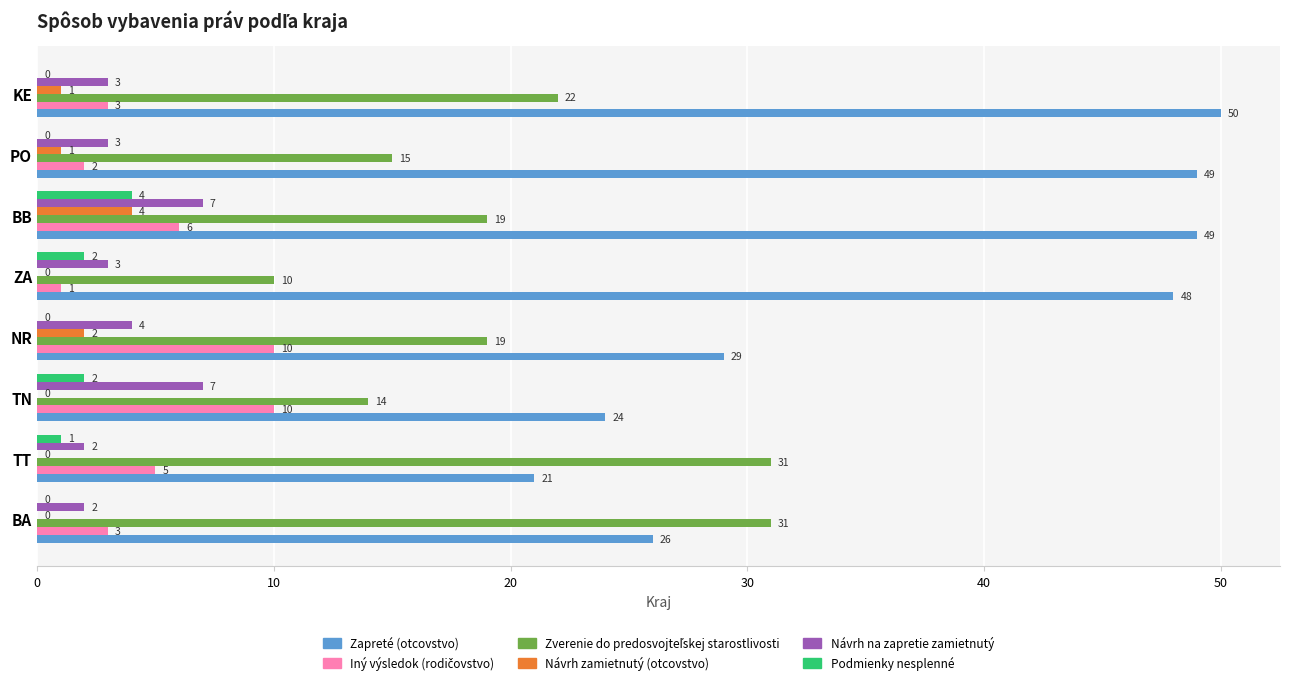

At which category is the sum across all series the highest?

BB